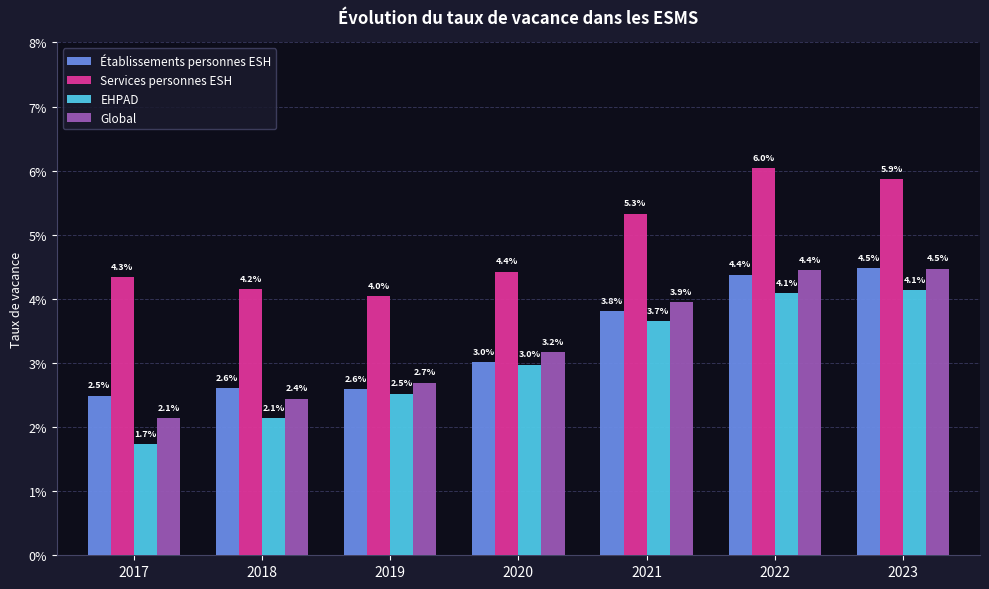

Does the chart contain stacked bars?

No